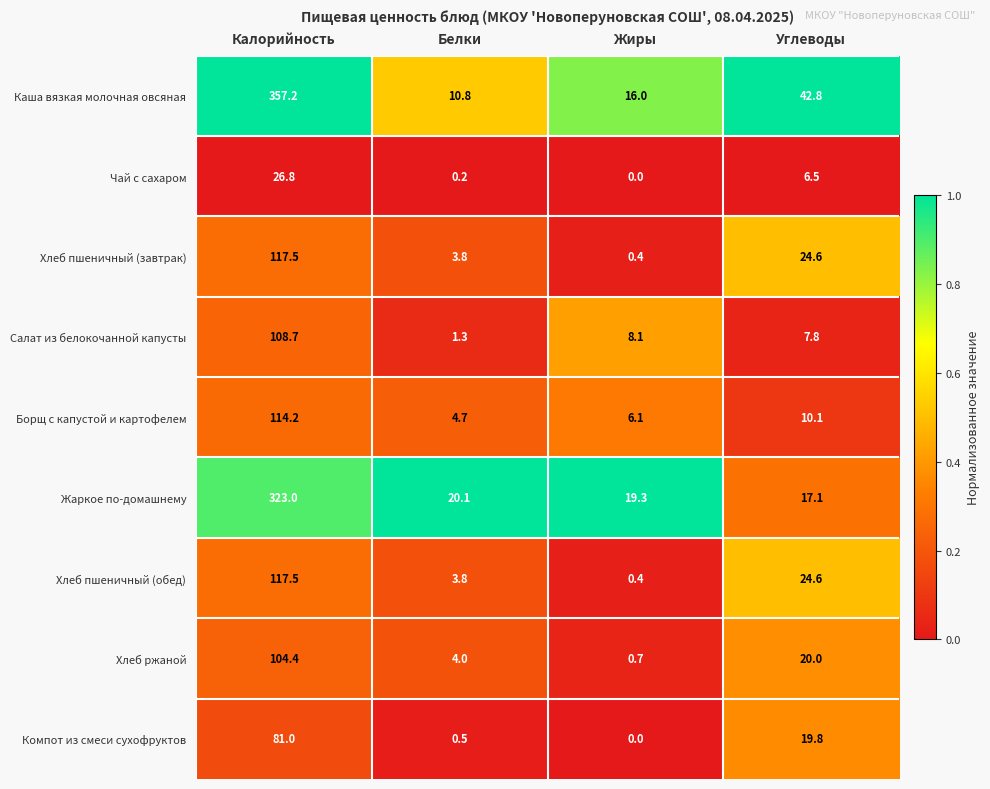

Which category has the lowest value across all series?

Жиры